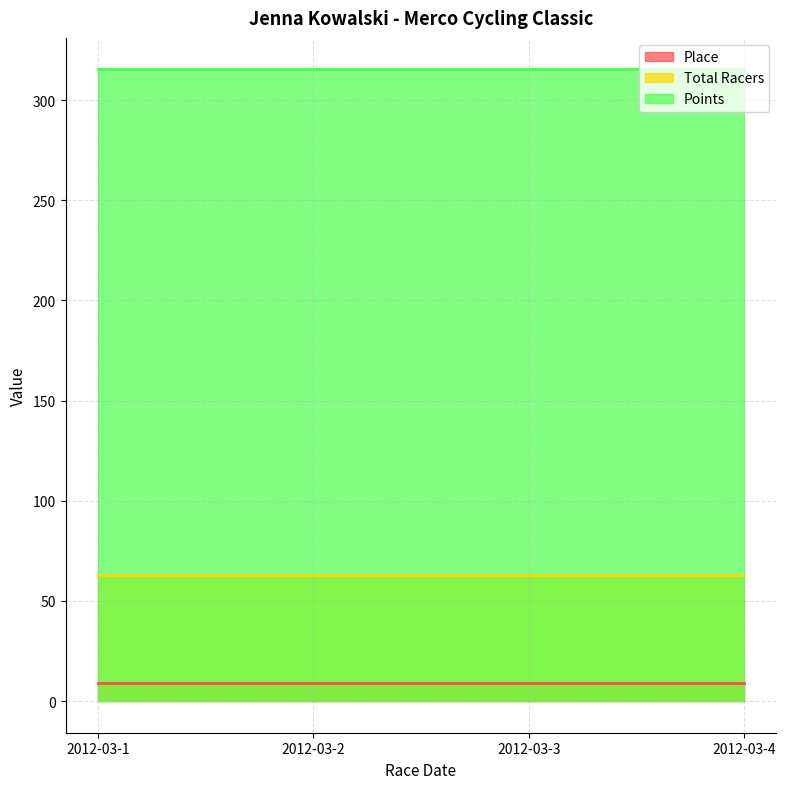

The Points series shows 315.3 at 2012-03-1. True or false?

True